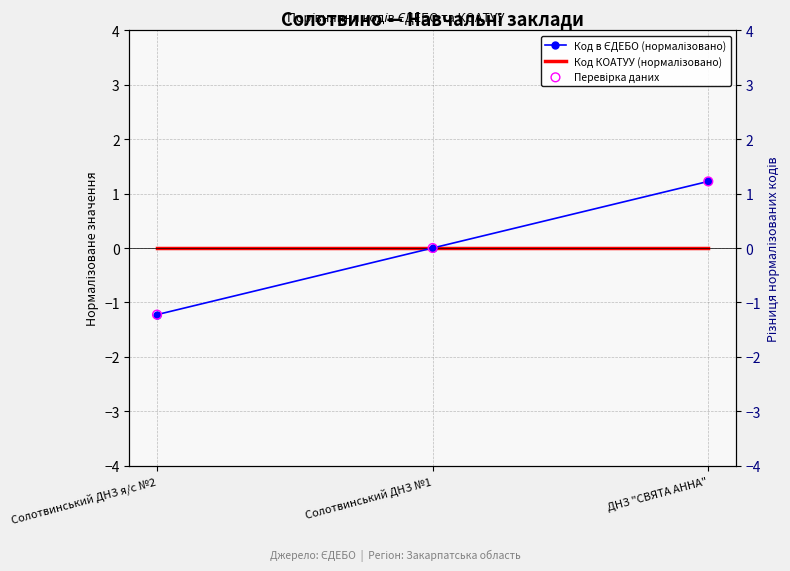

At how many categories does at least one series exceed 0?

1